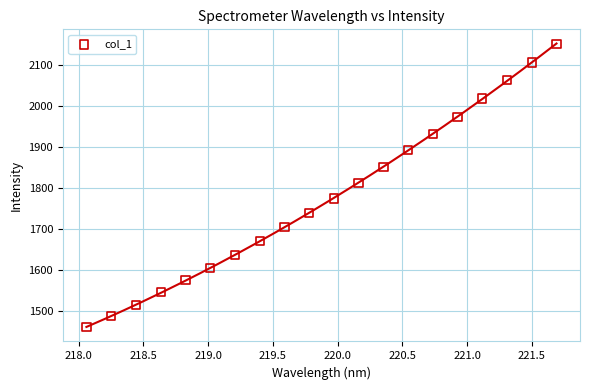

What is the range of X values (max minus min)?

3.6